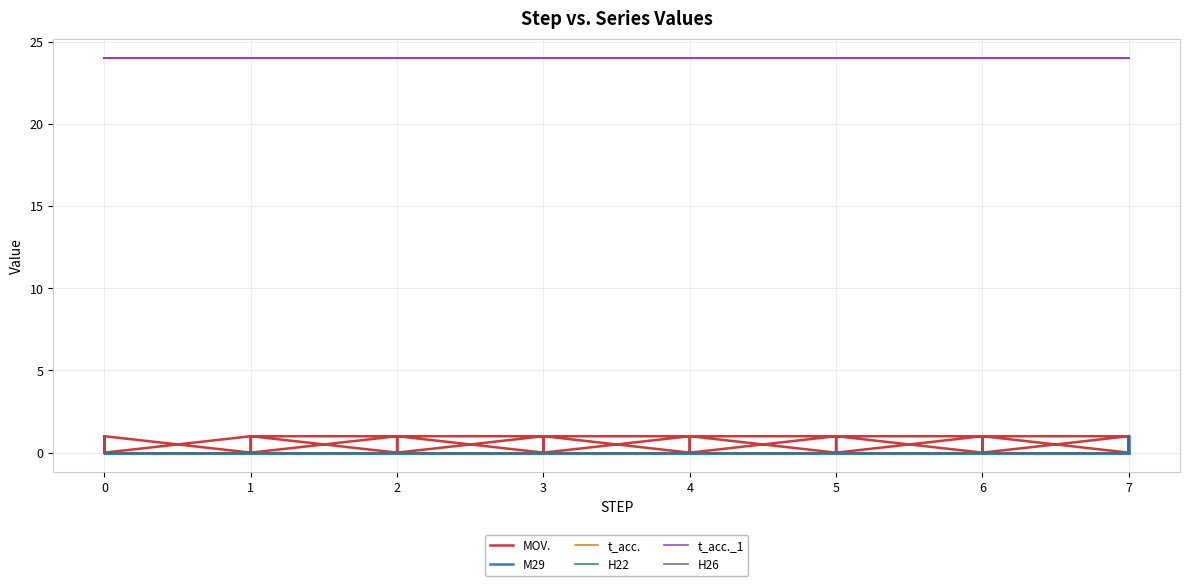

True or false: MOV. and t_acc. intersect in this chart.

False